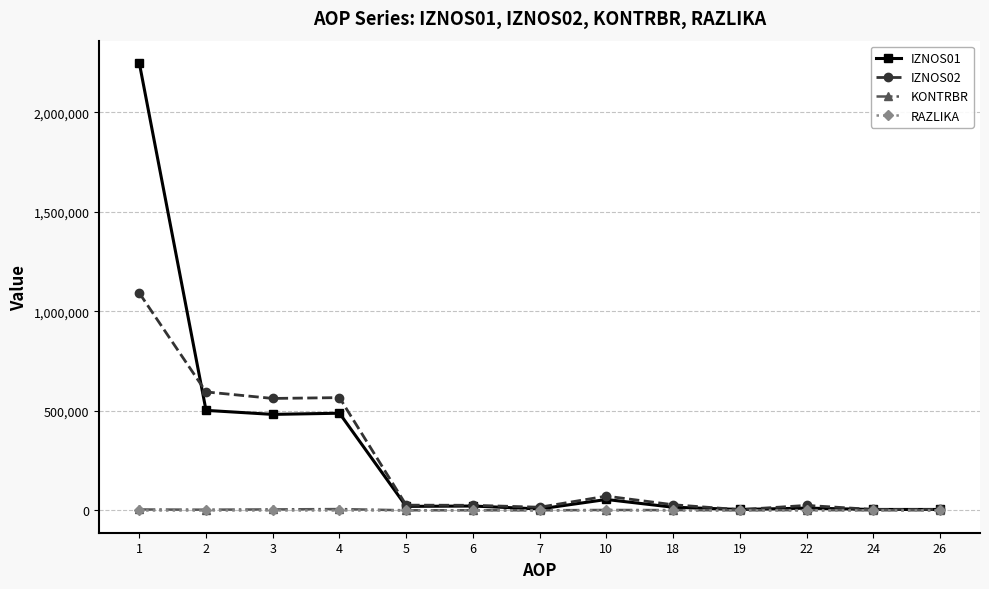

Which series has the widest spread of values?

IZNOS01